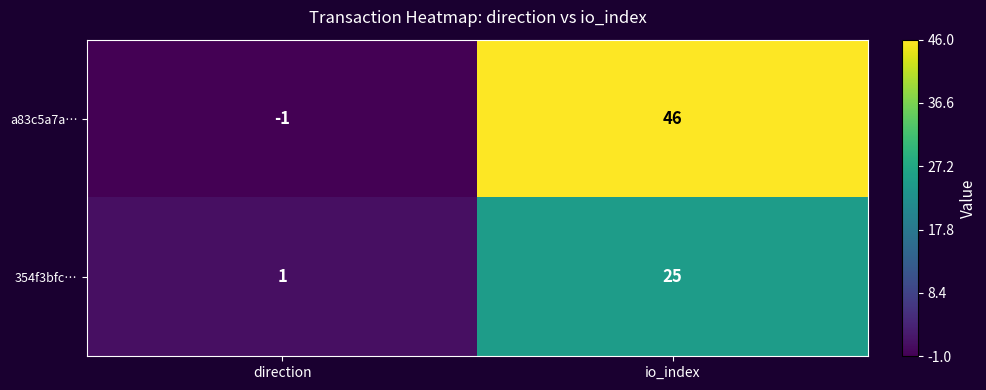

At which label is a83c5a7a… closest to 22?

direction